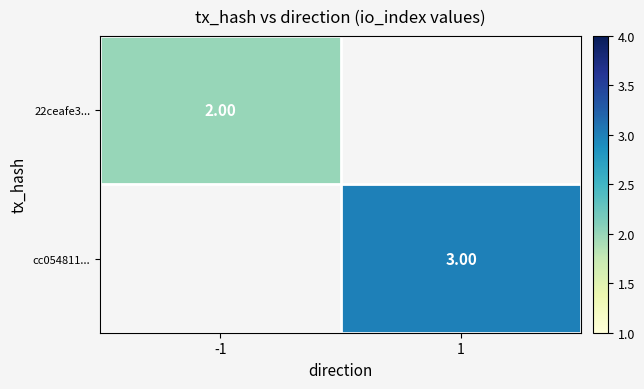

What value does the cc054811... series have at 1?

3.0